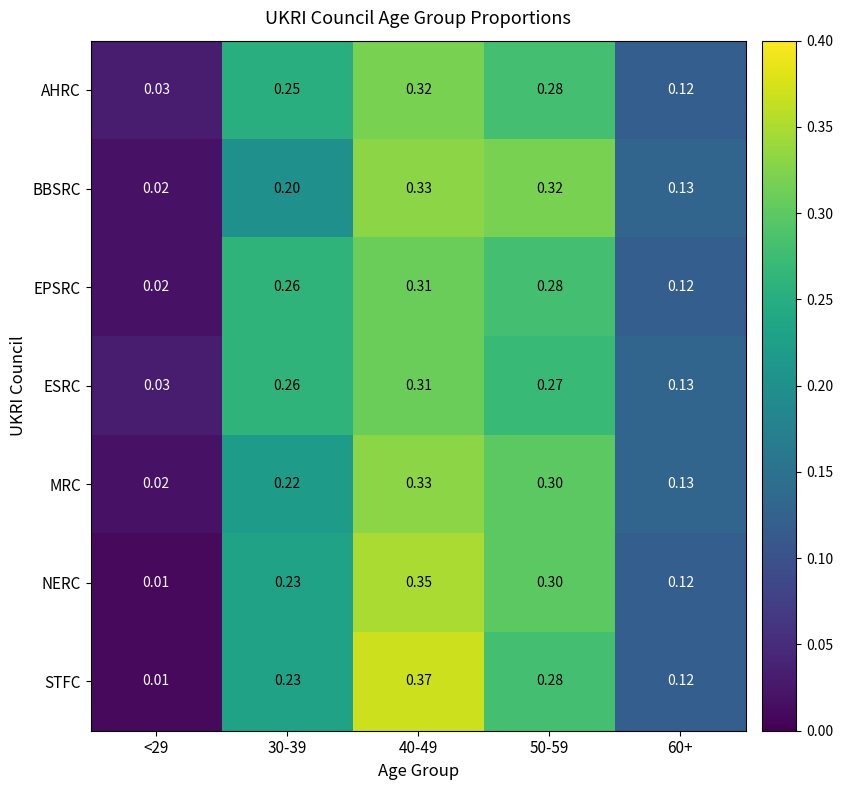

Is the value of BBSRC at 50-59 greater than the value of EPSRC at 50-59?

Yes